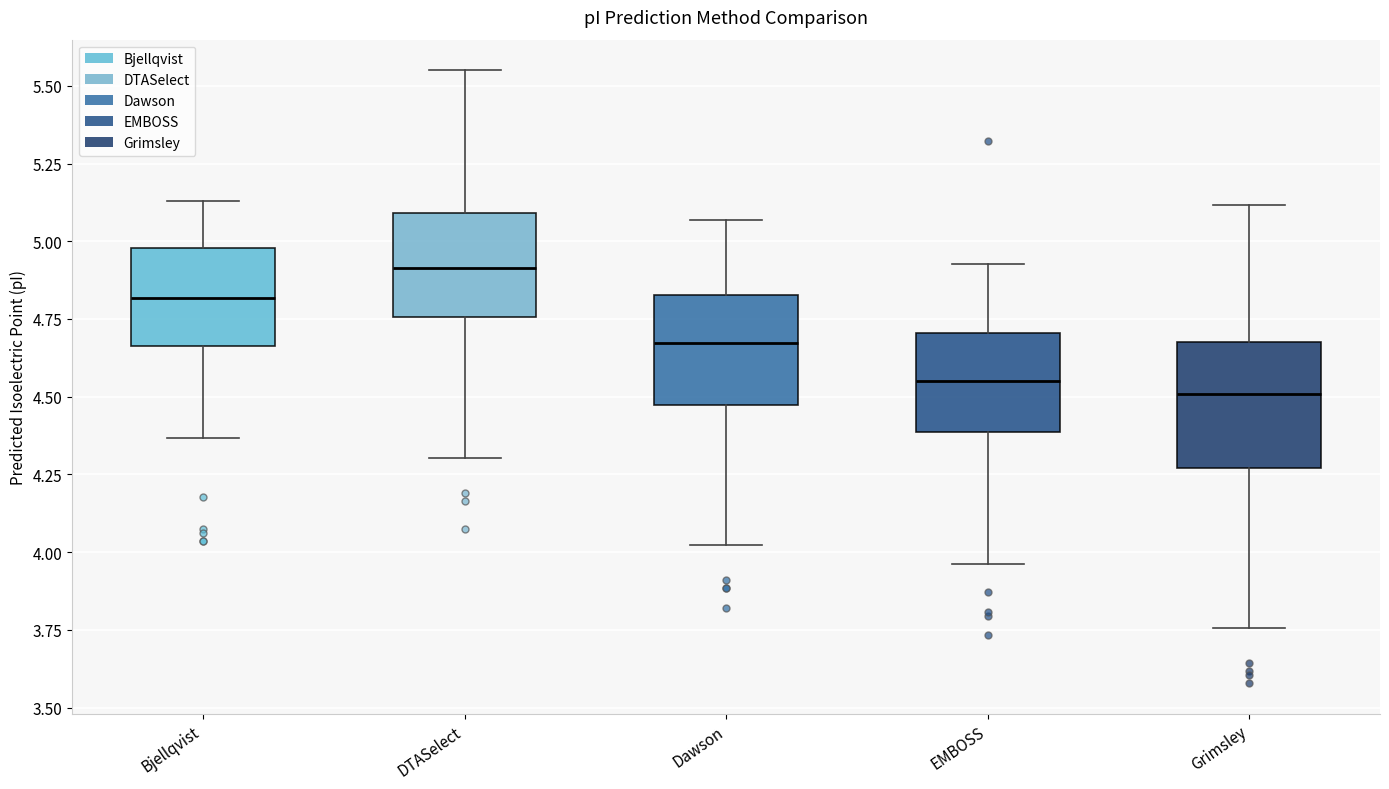

Which box is the tallest, from its lower edge to its upper edge?

Grimsley